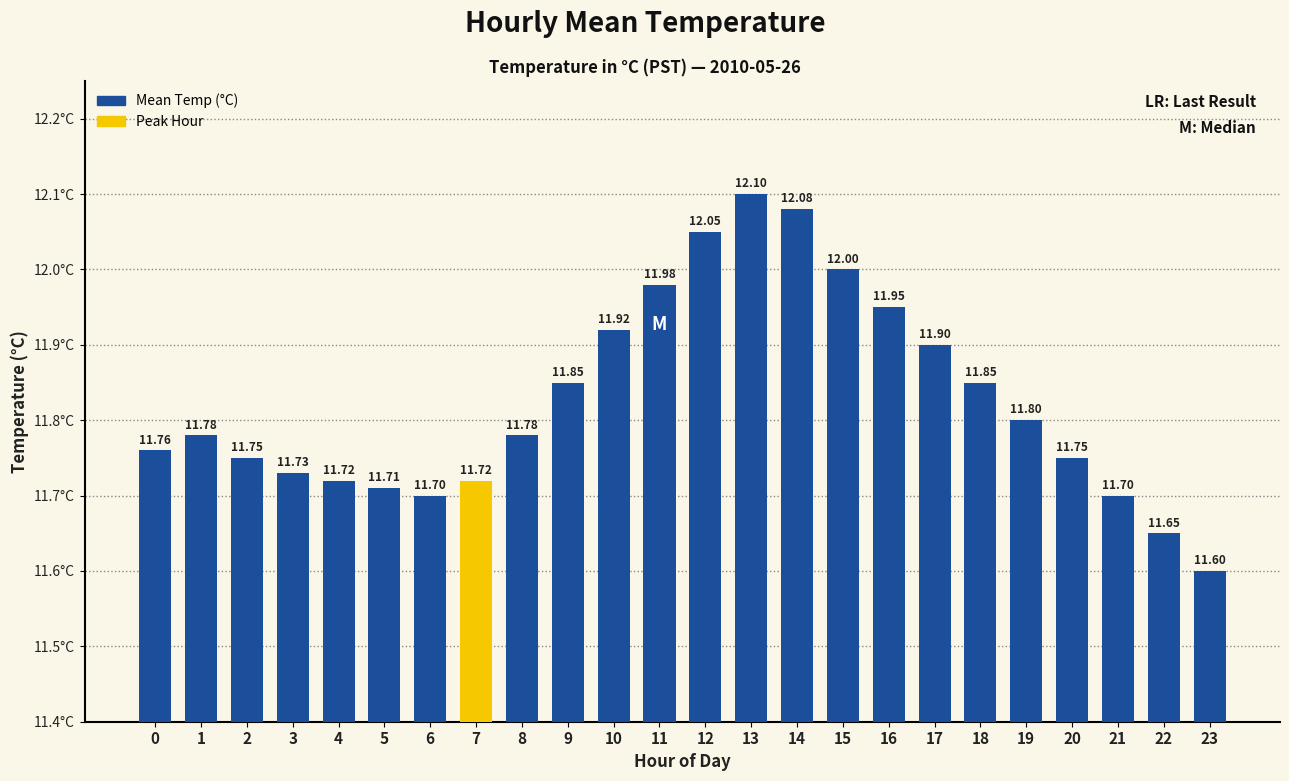

What is the ratio of the value at 17 to the value at 10?

1.0